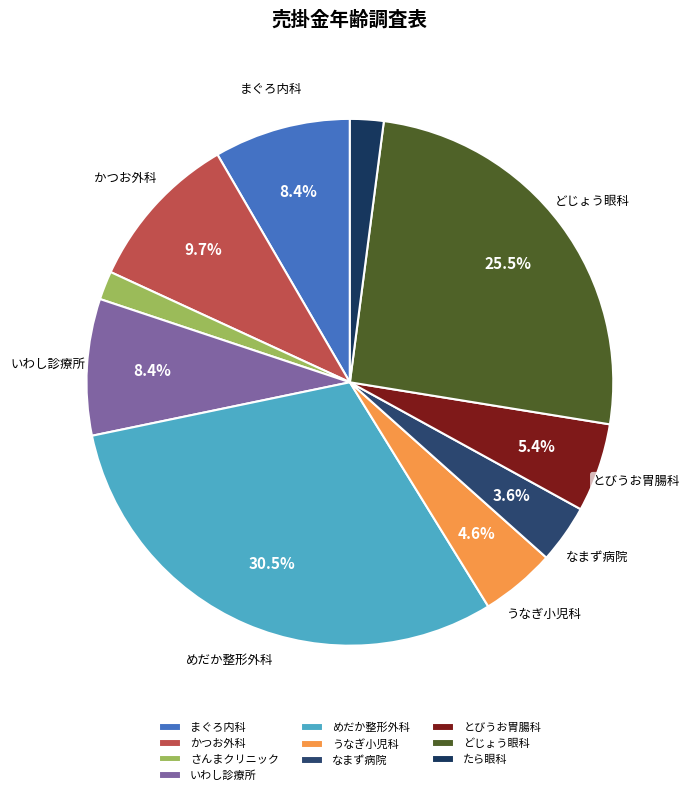

The さんまクリニック slice represents 12% of the pie. True or false?

False